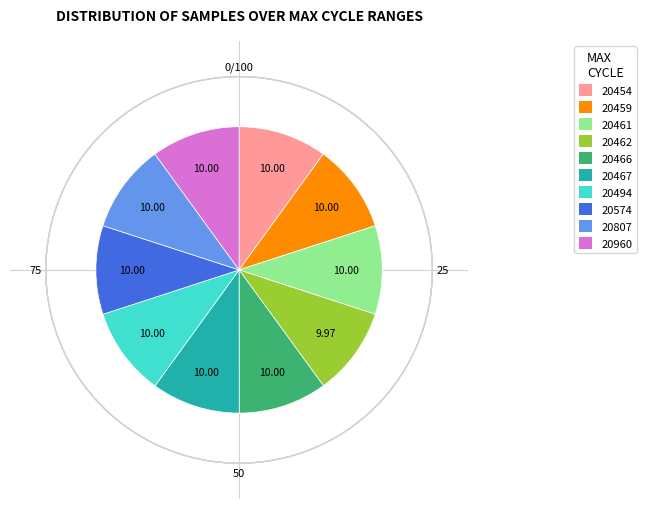

Does any single category account for the majority?

No